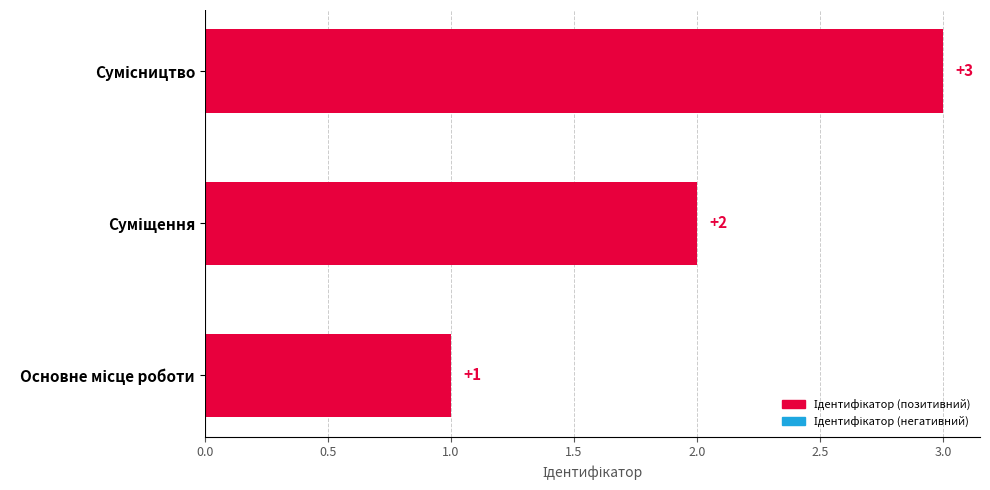

Count the values in the range 1 to 3.

3